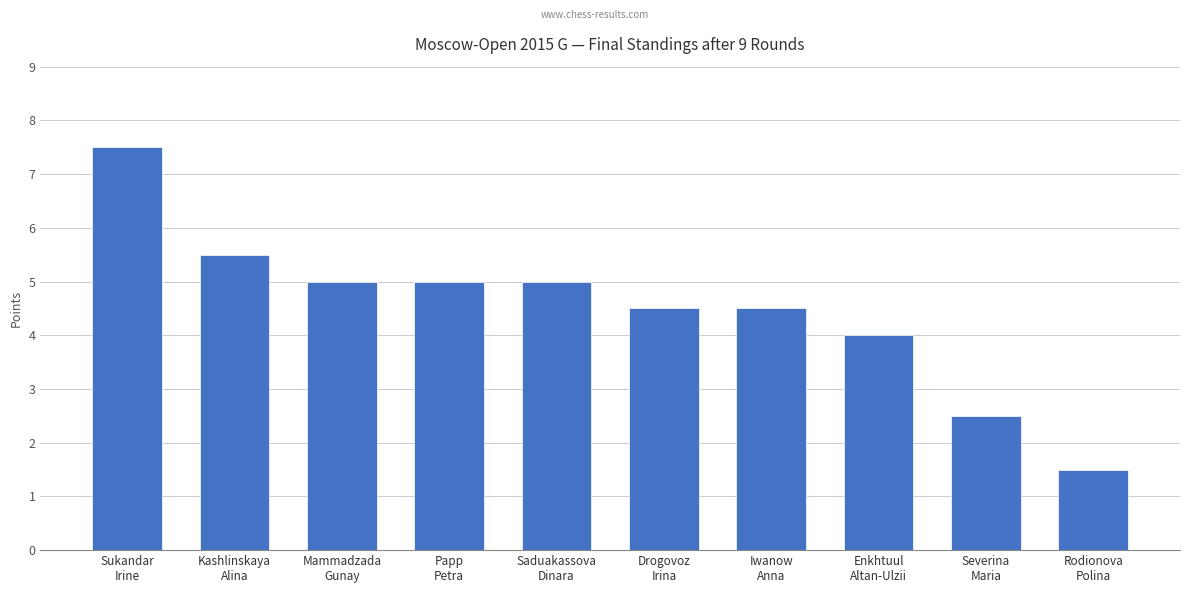

What is the difference between the second highest and second lowest values?

3.0